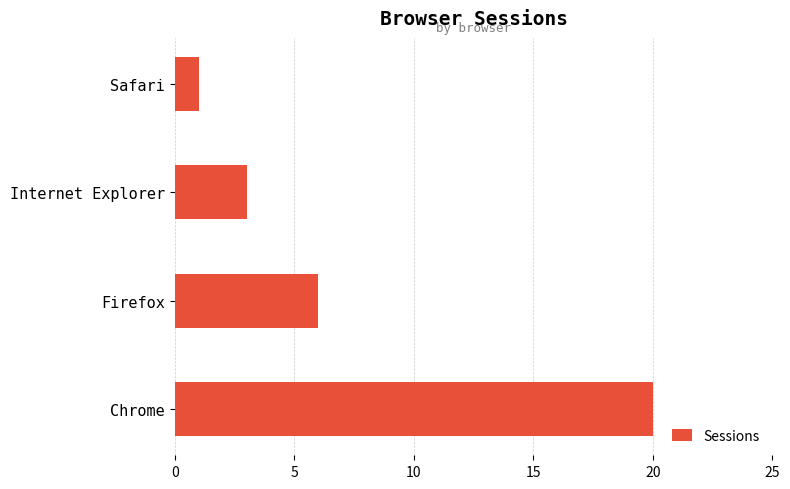

Are the bars horizontal?

Yes